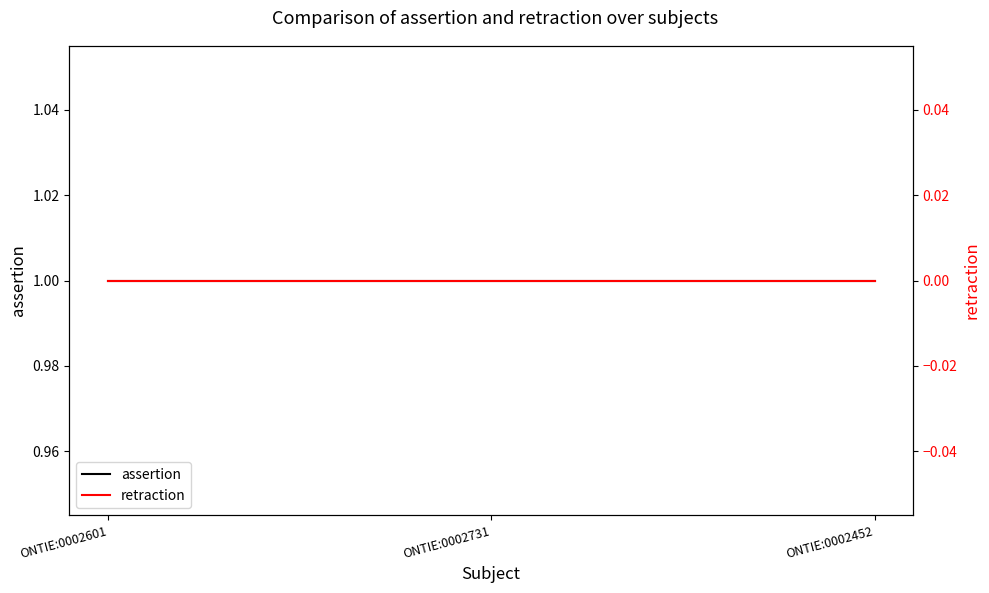

Which has a higher value, ONTIE:0002731 or ONTIE:0002452?

ONTIE:0002731